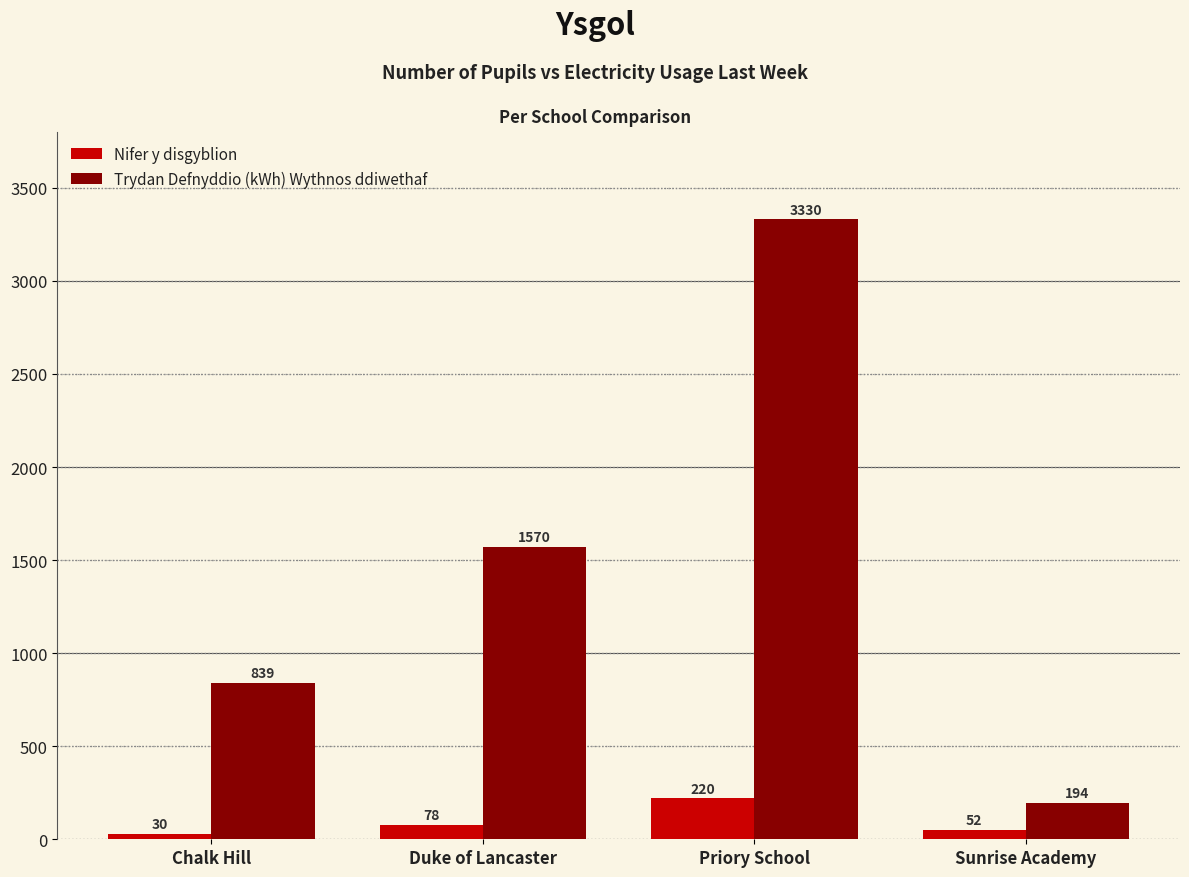

What is the label of the 1st bar from the left?

Chalk Hill